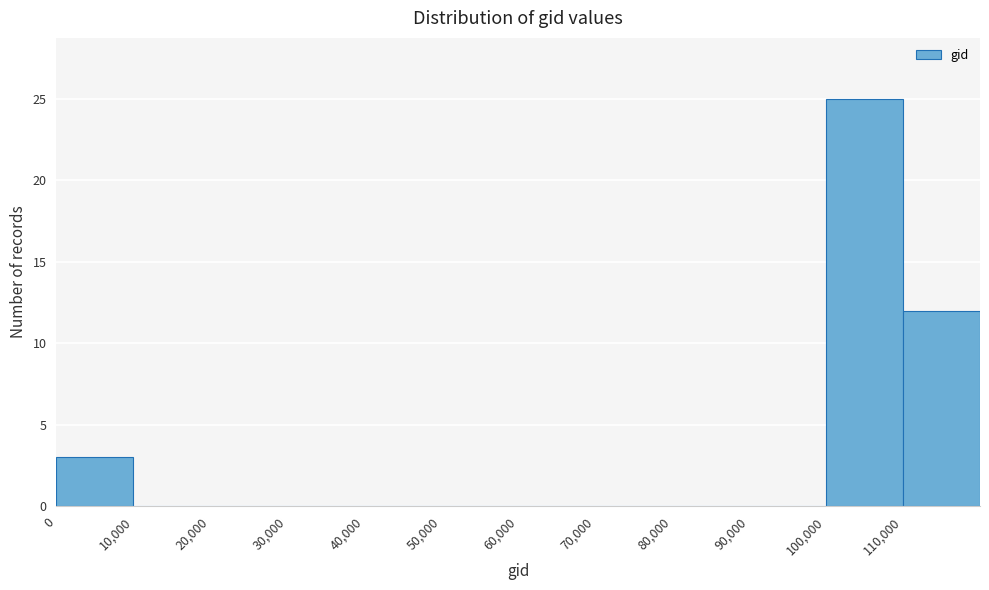

Reading left to right, list every bar in this chart as the range it spans on the x-axis followed by its height. The values are not printed on the chart, so give them approximately, as read against the axis.

0 to 10000: 3
10000 to 20000: 0
20000 to 30000: 0
30000 to 40000: 0
40000 to 50000: 0
50000 to 60000: 0
60000 to 70000: 0
70000 to 80000: 0
80000 to 90000: 0
90000 to 100000: 0
100000 to 110000: 25
110000 to 120000: 12